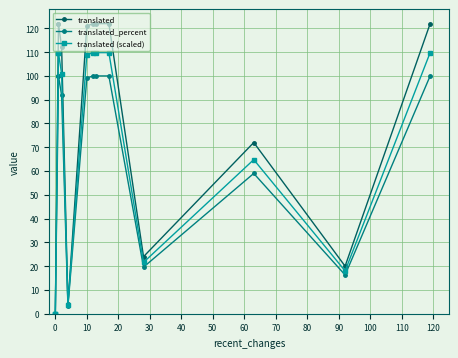

What is the difference between the maximum and minimum values in the translated_percent series?

100.0